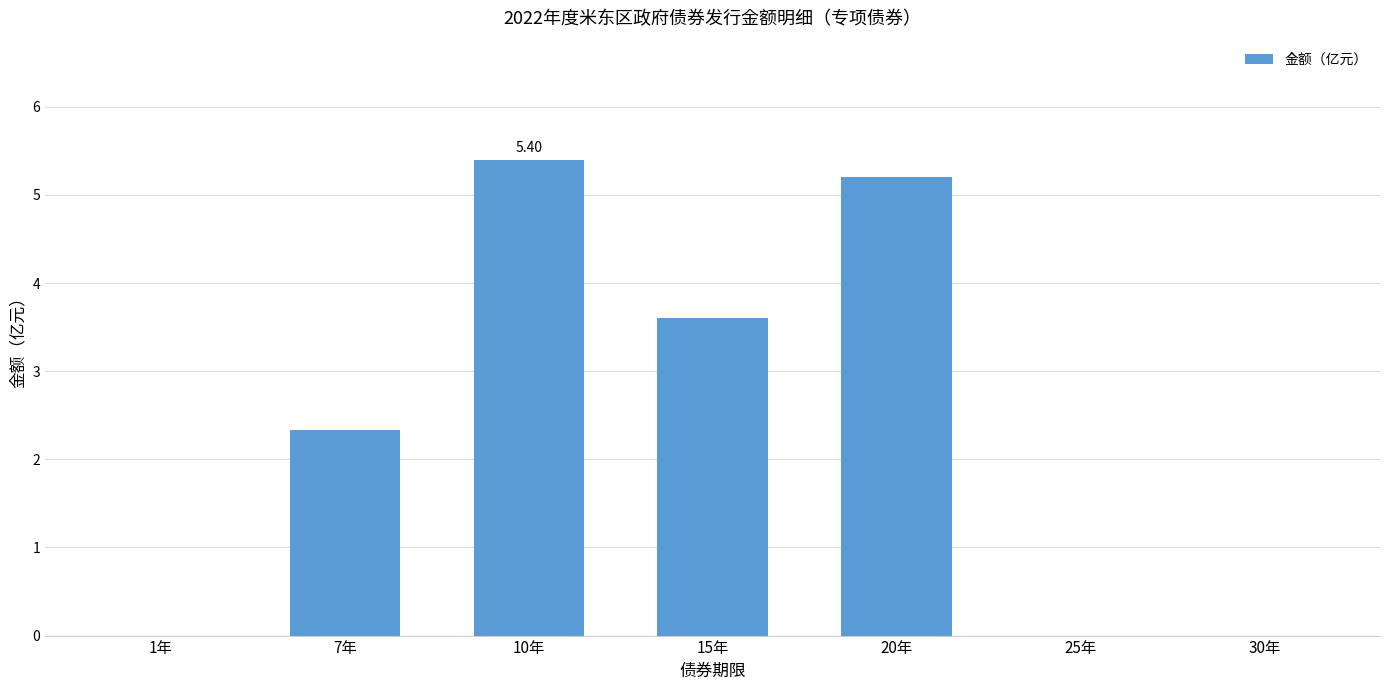

What is the change in value from 10年 to 25年?

-5.4